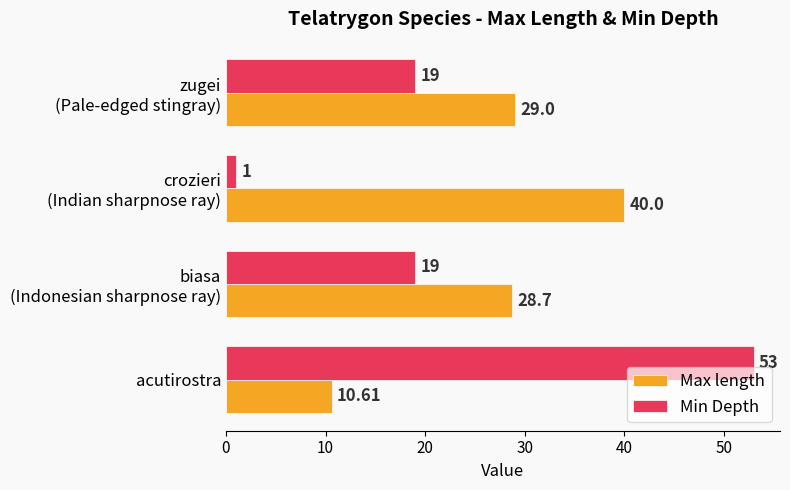

At which category is the sum across all series the highest?

acutirostra